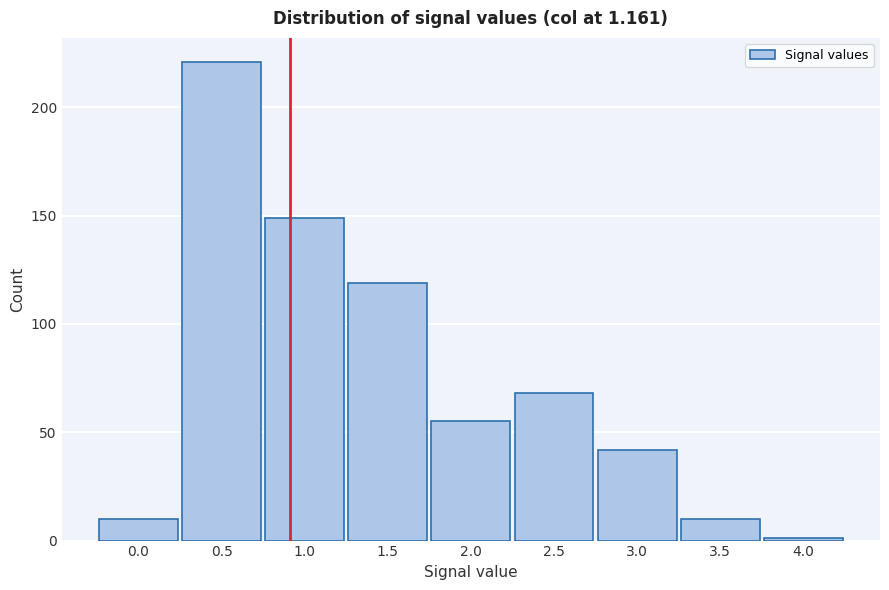

Reading left to right, extract all data points from this chart.

0.0=10	0.5=221	1.0=149	1.5=119	2.0=55	2.5=68	3.0=42	3.5=10	4.0=1